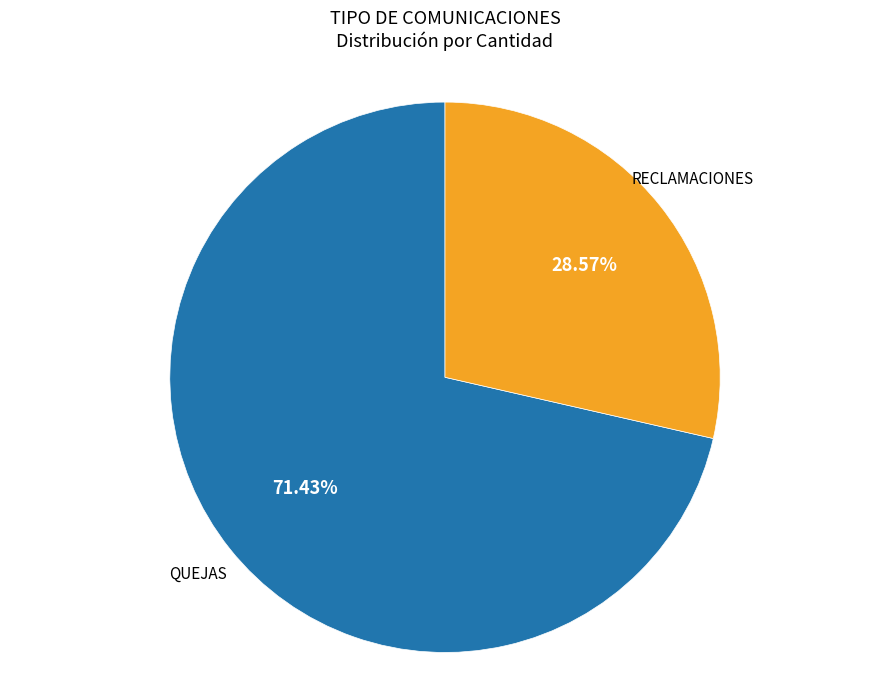

How many segments does this pie chart have?

2